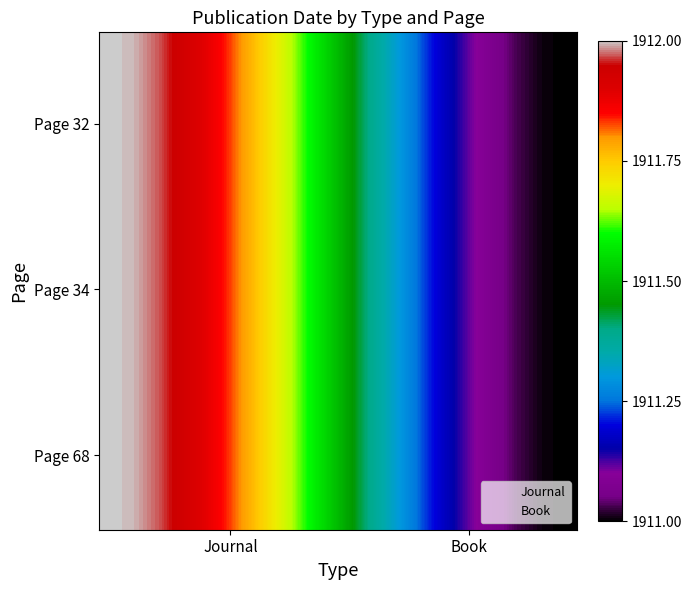

At how many categories does at least one series exceed 1911?

20